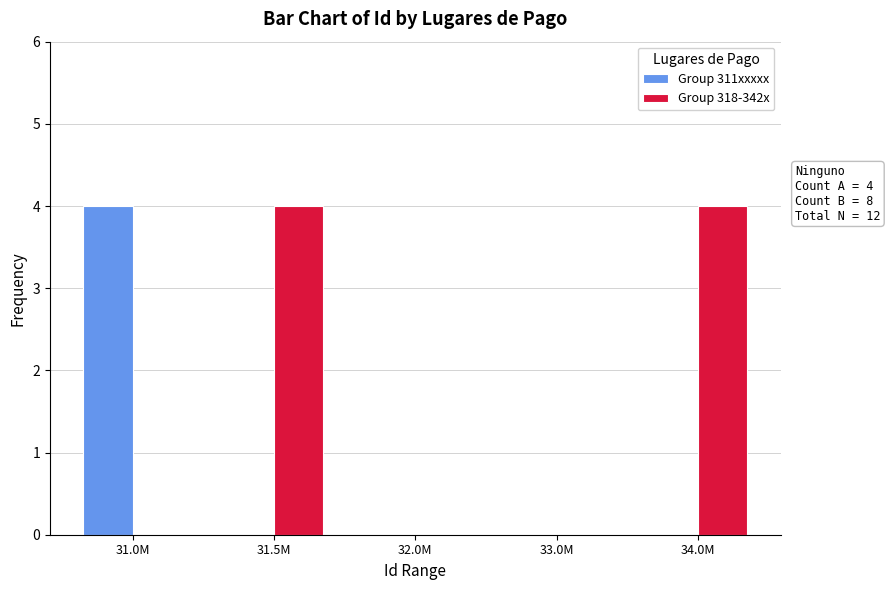

Are the bars grouped side by side (vs. stacked)?

Yes